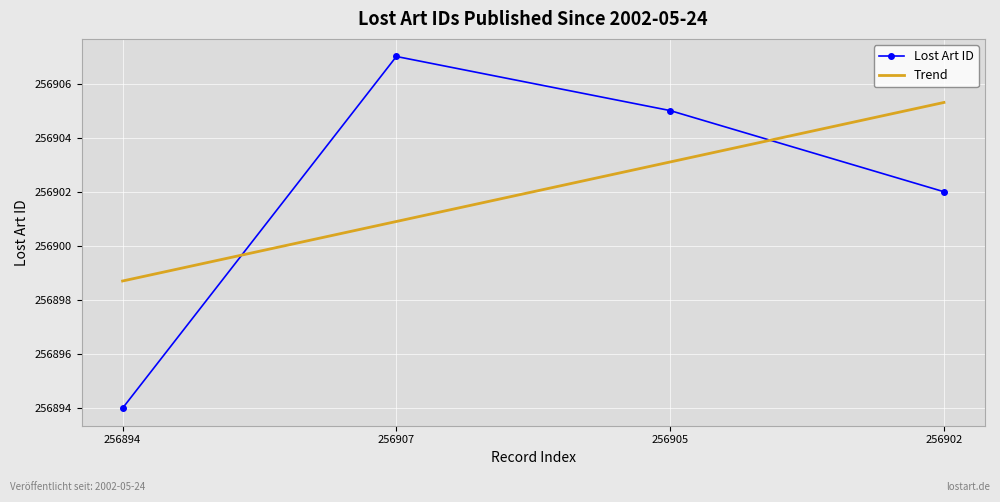

List the labels in order of Lost Art ID value, largest first.

256907, 256905, 256902, 256894